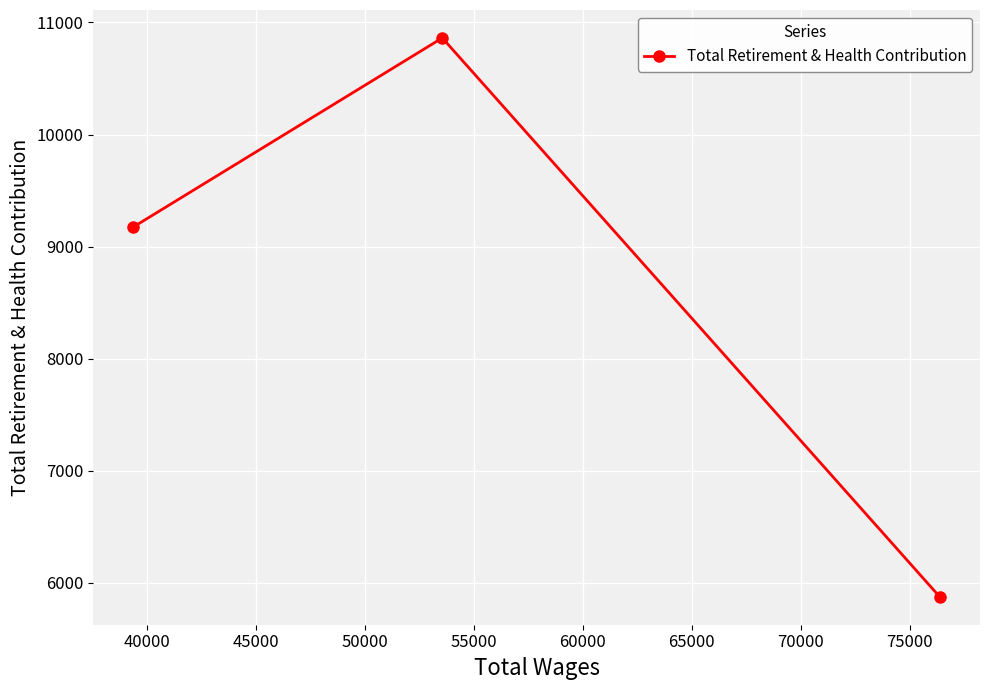

How many data points are above 9176?

1